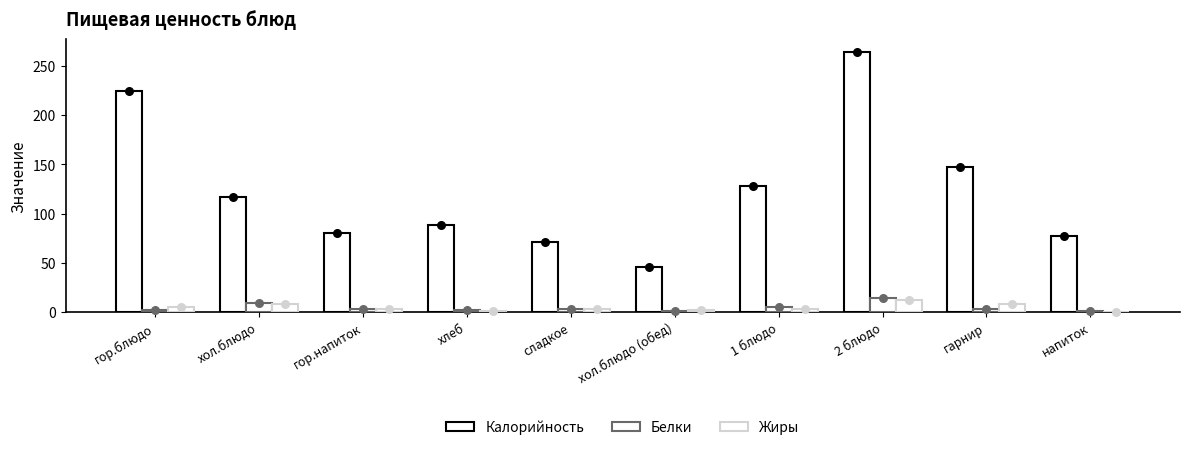

Which series contains the lowest Y value?

Жиры